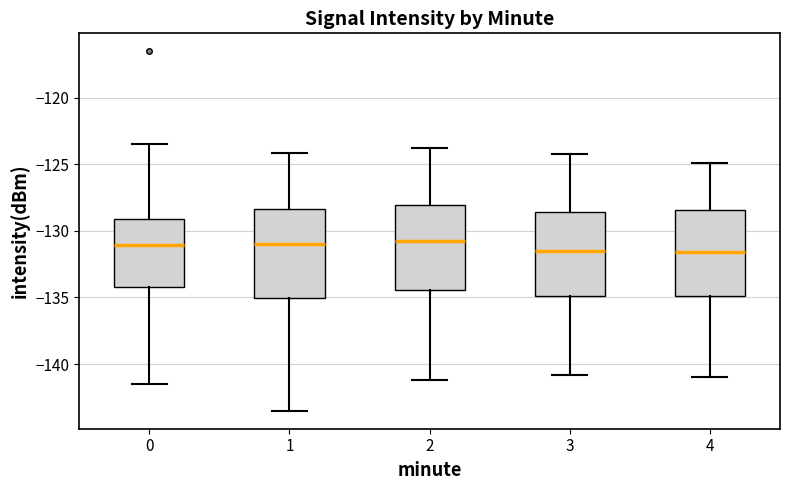

Where does the upper whisker of the box at x = 3 end on the y-axis? The values are not printed on the chart, so give them approximately, as read against the axis.

-124.0